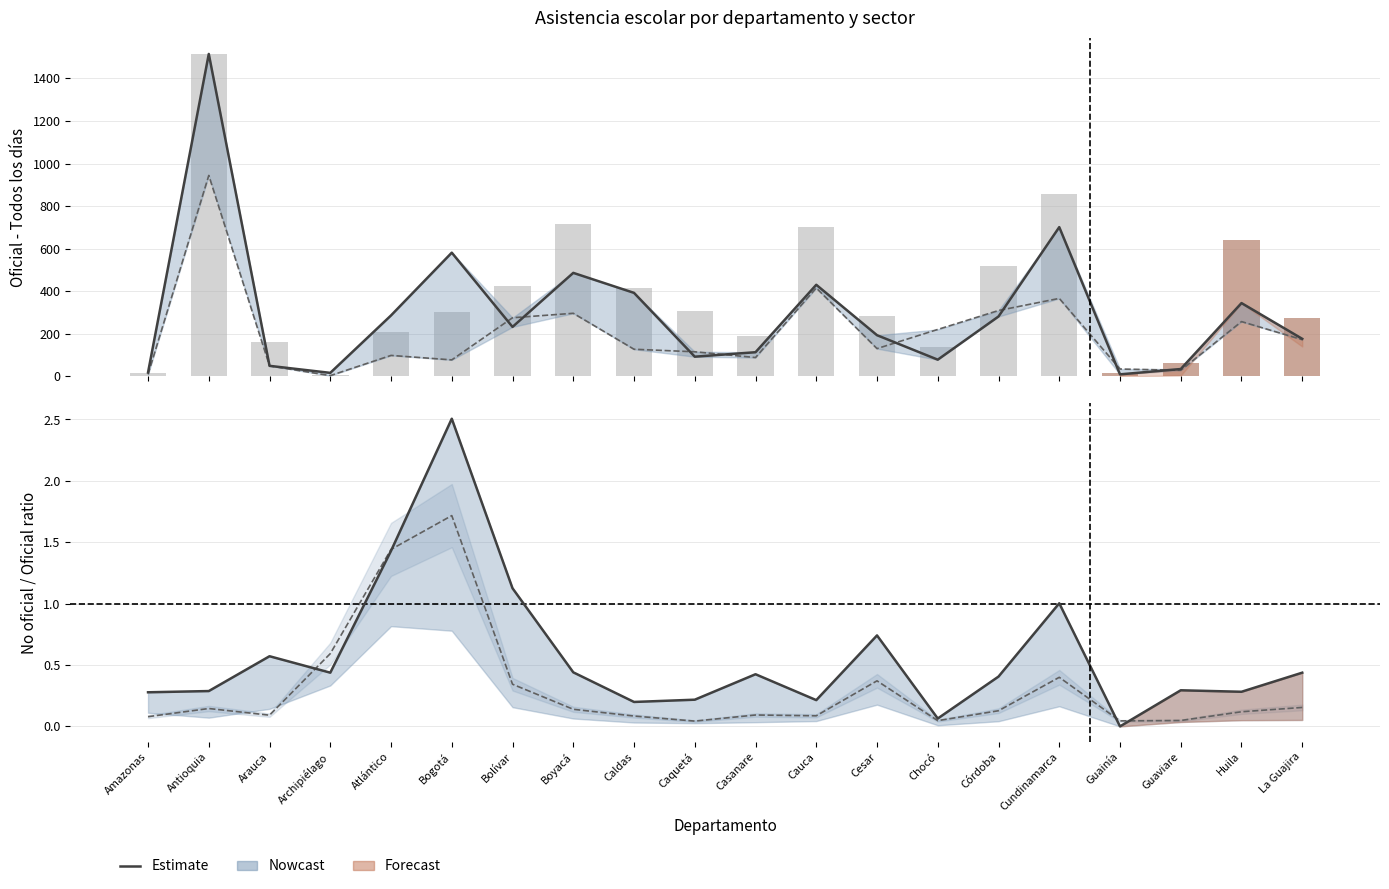

What is the maximum value for No oficial / Oficial (todos los días)?

2.5